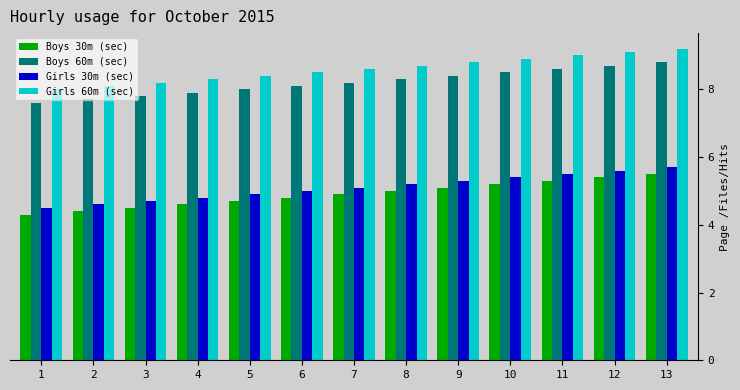

Rank the series by their maximum value, from highest to lowest.

Girls 60m (sec), Boys 60m (sec), Girls 30m (sec), Boys 30m (sec)